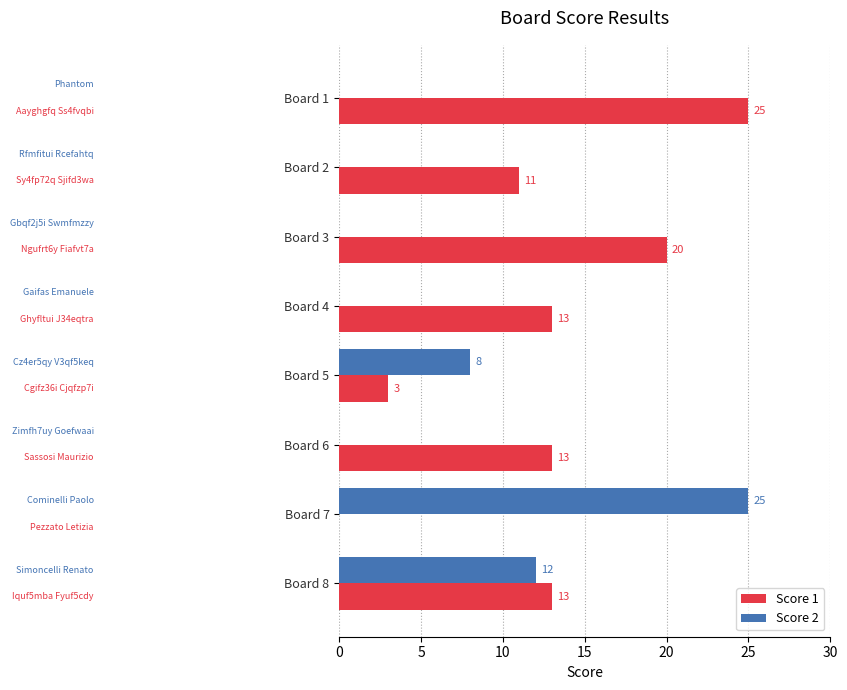

Which series changed the most between Board 4 and Board 5?

Score 1